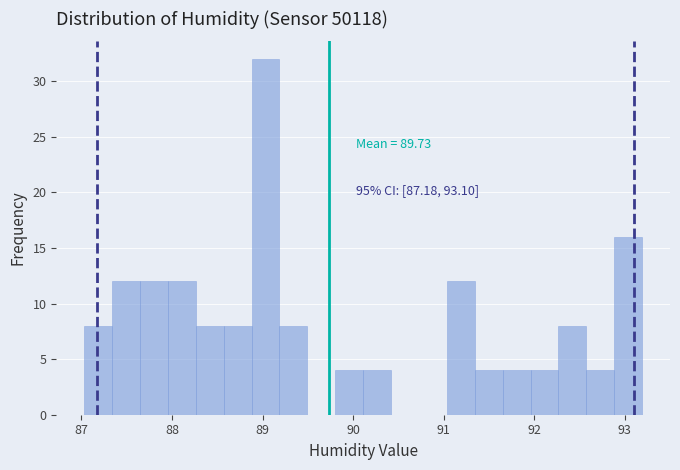

Around what value on the x-axis is the tallest bar? Give the approximate position of its centre, as read against the axis.

89.0